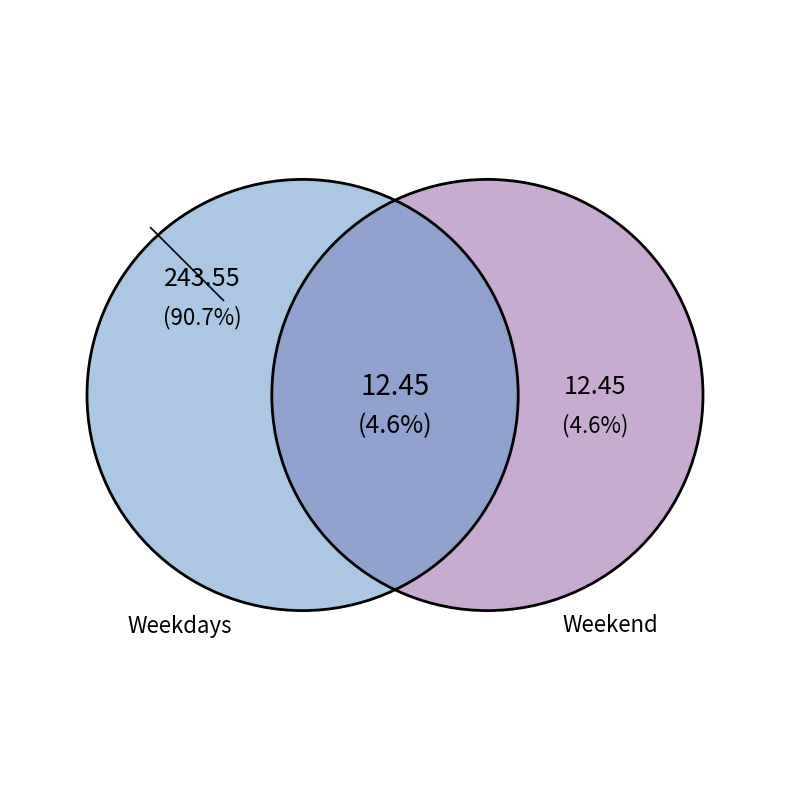

The Tue-30 slice represents 1% of the pie. True or false?

False